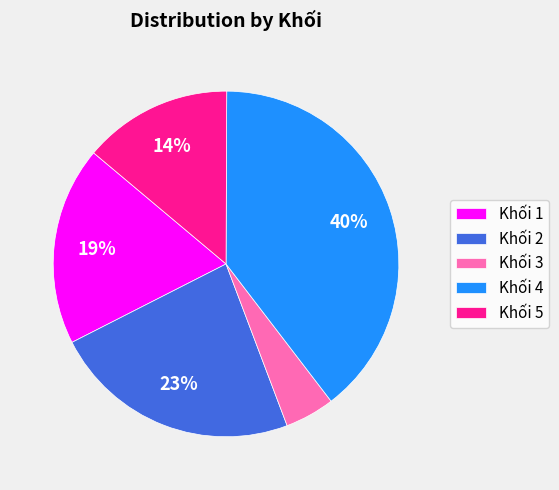

How many segments does this pie chart have?

5